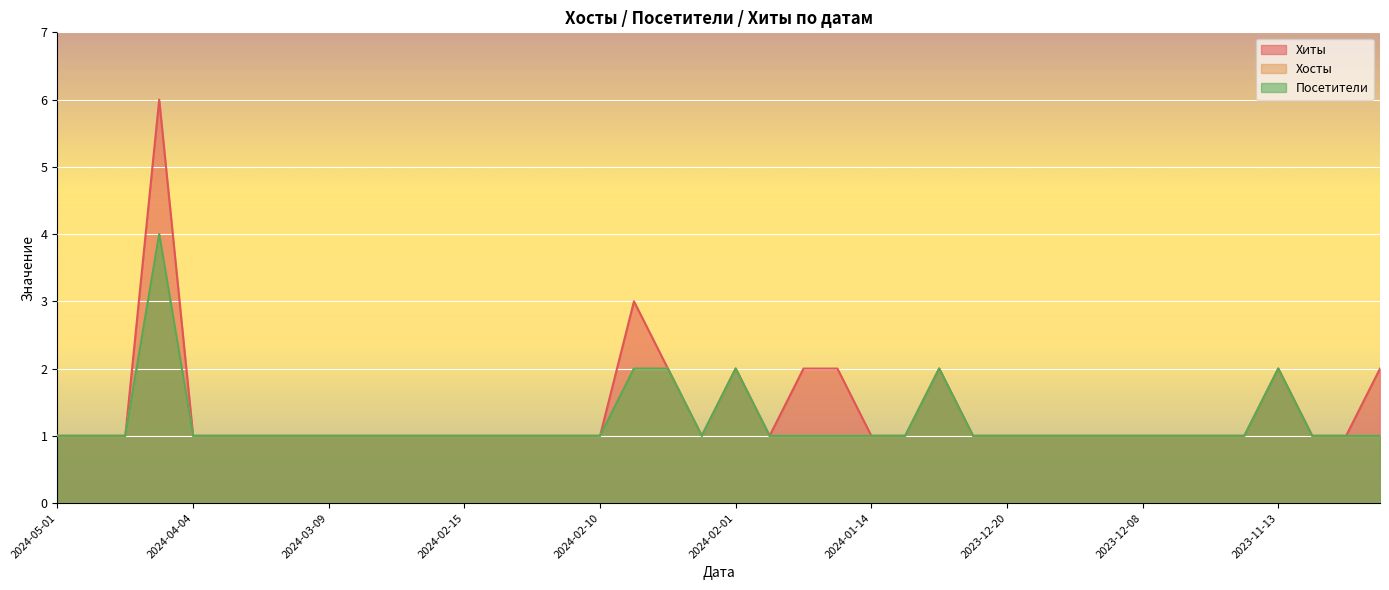

Reading right to left, what are all the values shown in this chart?

Хиты: 2	1	1	2	1	1	1	1	1	1	1	1	1	2	1	1	2	2	1	2	1	2	3	1	1	1	1	1	1	1	1	1	1	1	1	1	6	1	1	1
Хосты: 1	1	1	2	1	1	1	1	1	1	1	1	1	2	1	1	1	1	1	2	1	2	2	1	1	1	1	1	1	1	1	1	1	1	1	1	4	1	1	1
Посетители: 1	1	1	2	1	1	1	1	1	1	1	1	1	2	1	1	1	1	1	2	1	2	2	1	1	1	1	1	1	1	1	1	1	1	1	1	4	1	1	1